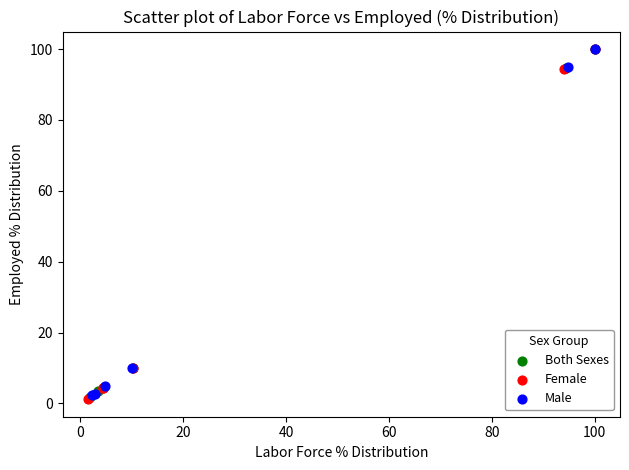

What are all the series names shown in the legend?

Both Sexes, Female, Male